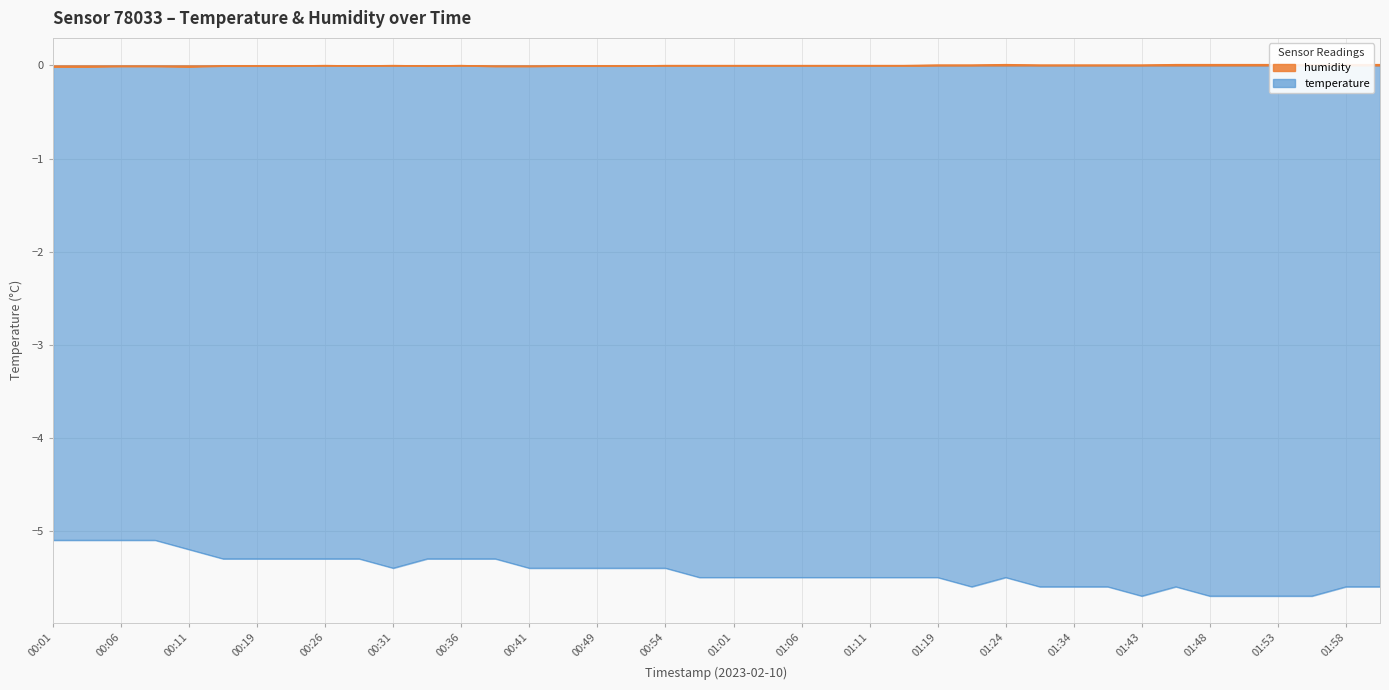

True or false: temperature and humidity cross at least once.

False